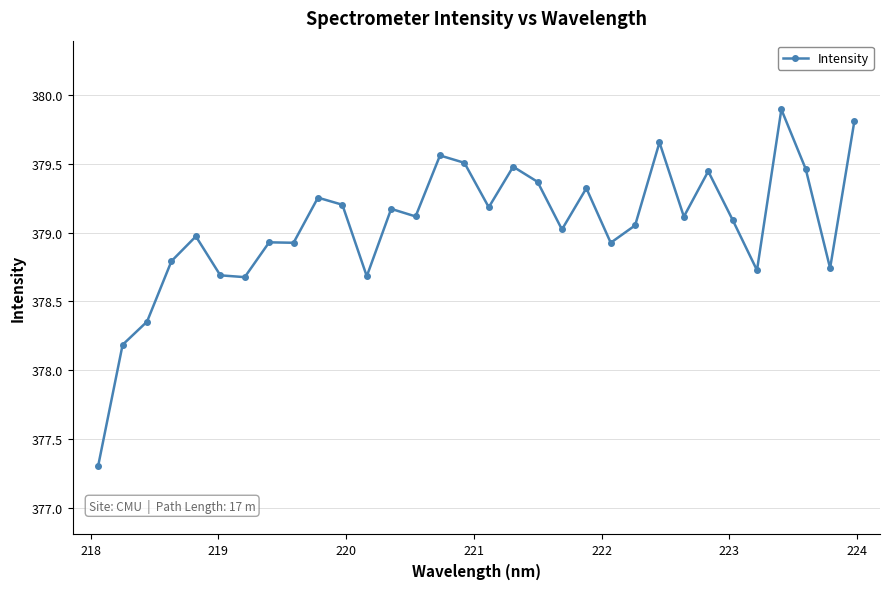

What is the difference between the maximum and second lowest values?

1.7